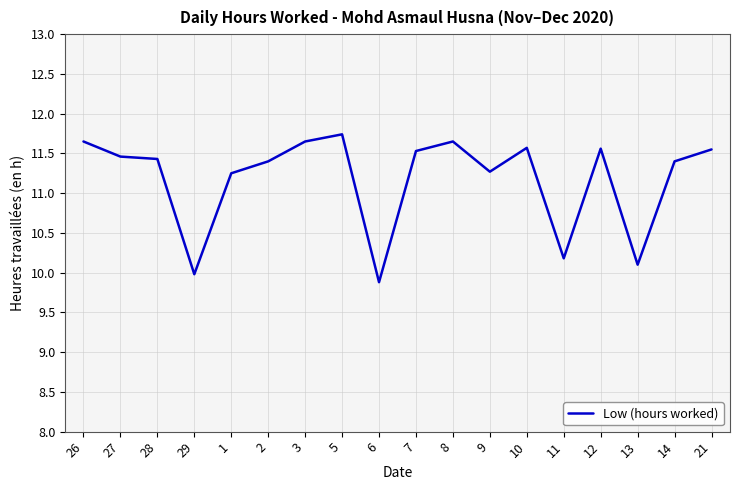

True or false: there are more than 0 points higher than both neighbors.

True